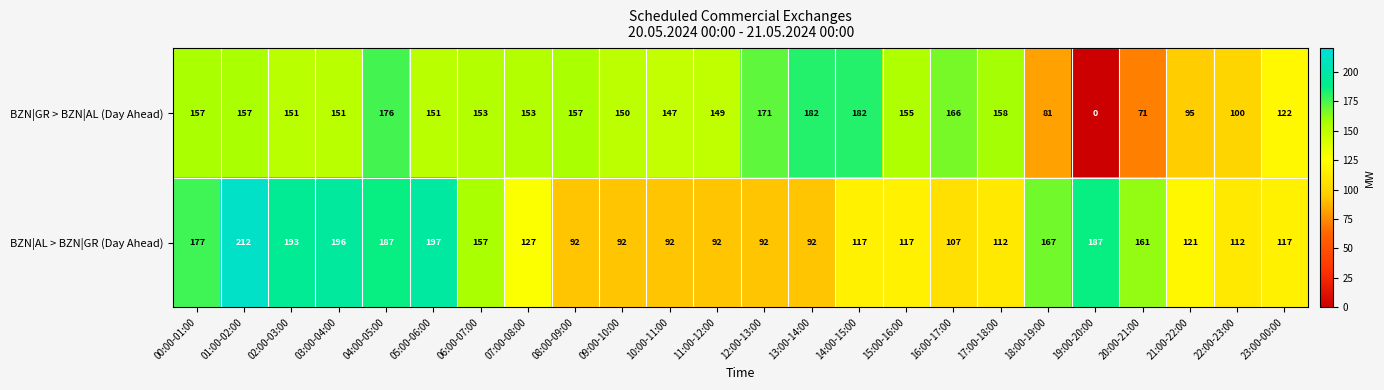

What is the difference between the BZN|AL > BZN|GR (Day Ahead) values at 06:00-07:00 and 11:00-12:00?

65